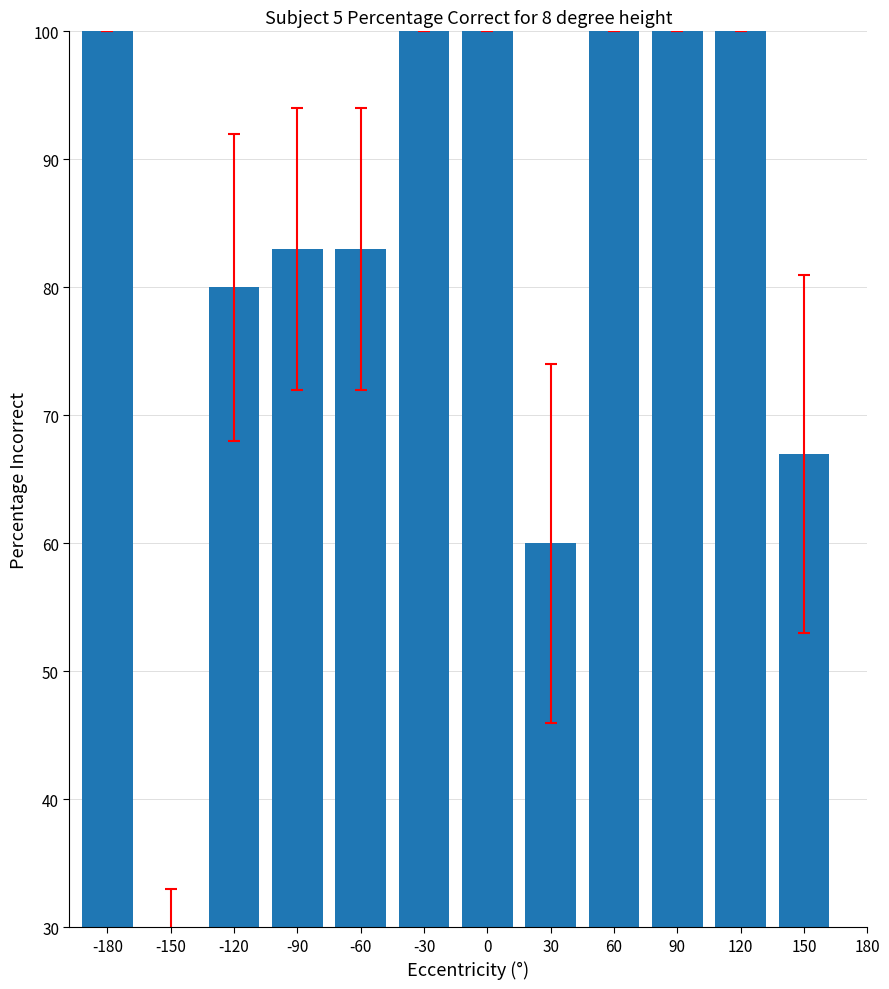

Reading left to right, transcribe all the data shown in this chart.

100	30	80	83	83	100	100	60	100	100	100	67